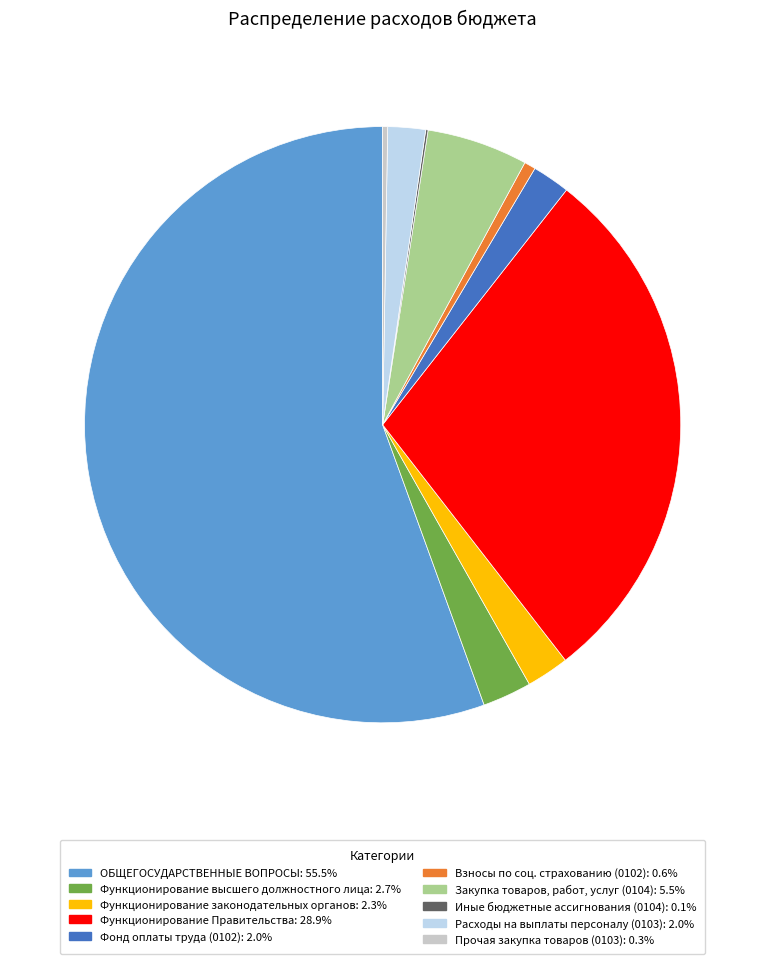

Is there a majority slice in this chart?

Yes